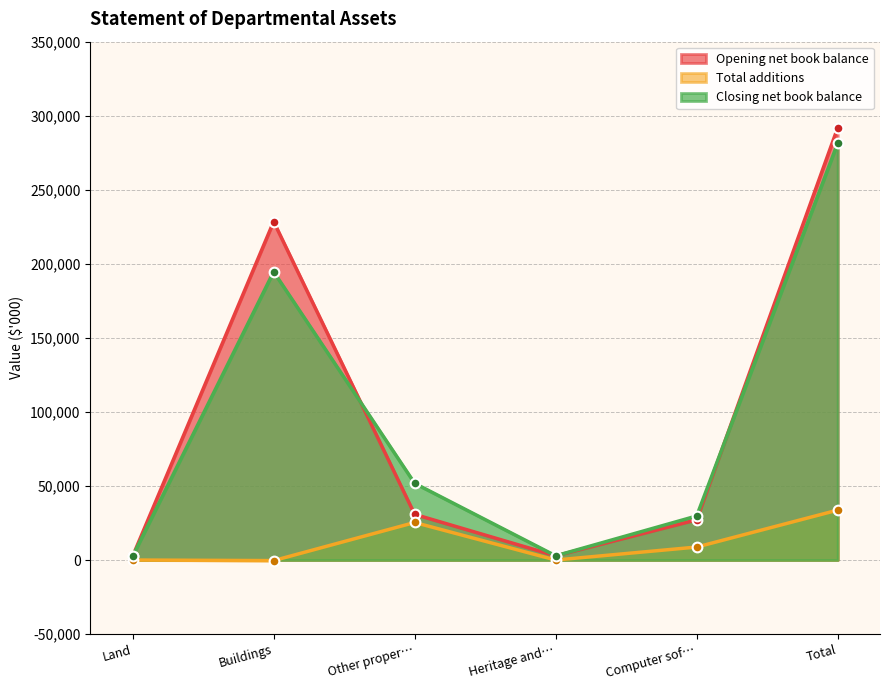

True or false: Opening net book balance has a value of 125930 at Total.

False